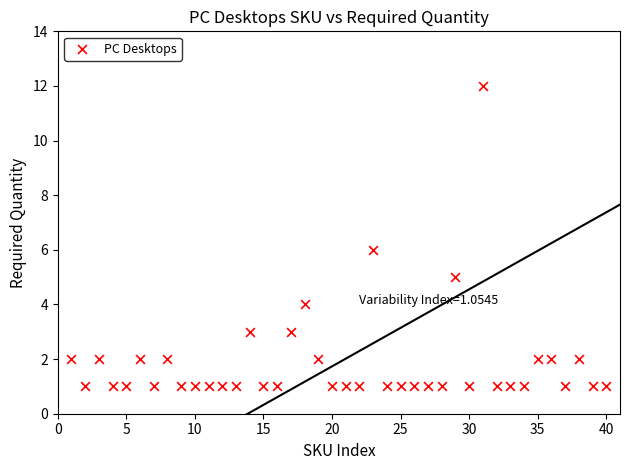

What is the range of X values (max minus min)?

39